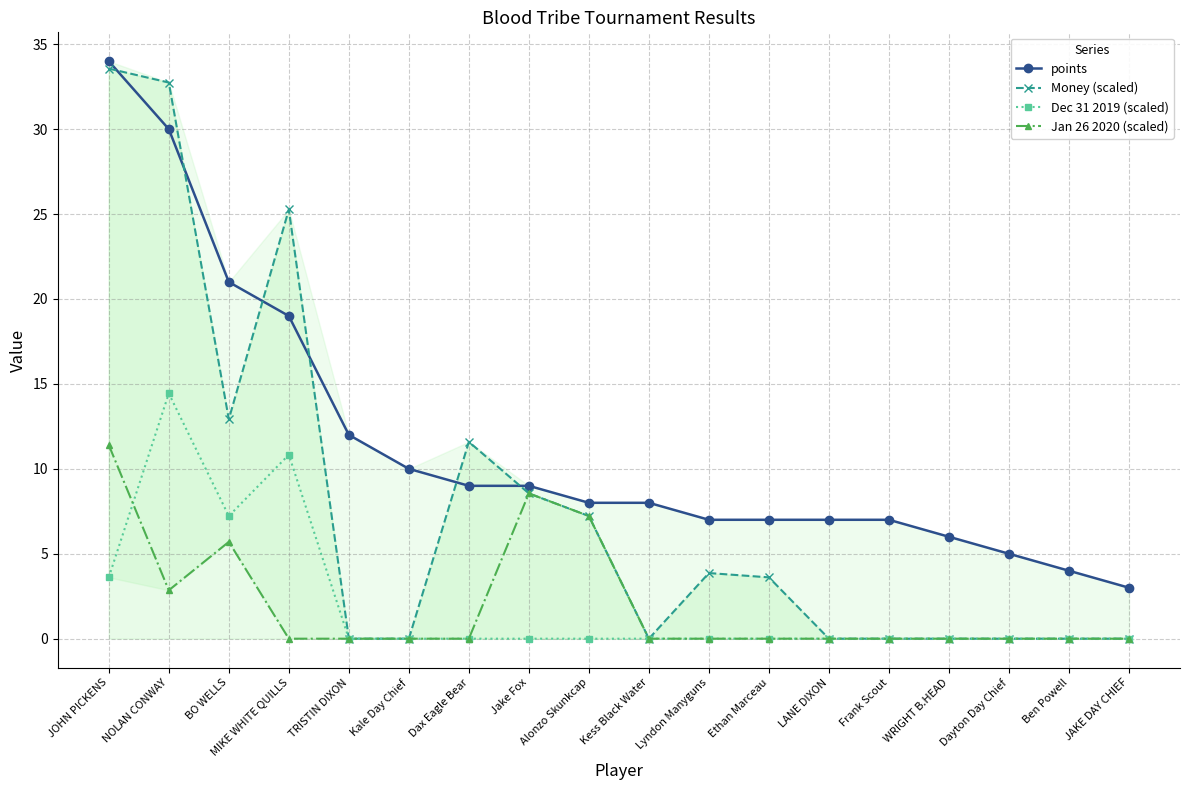

How many data points in points are less than 8?

8